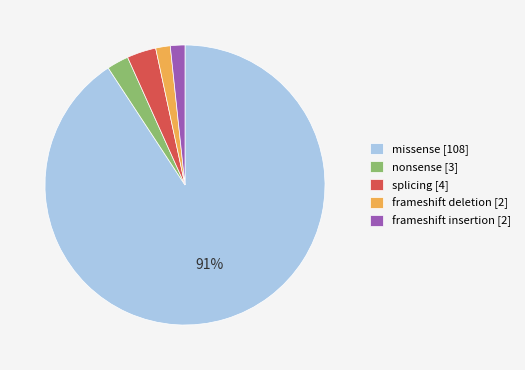

How many segments does this pie chart have?

5